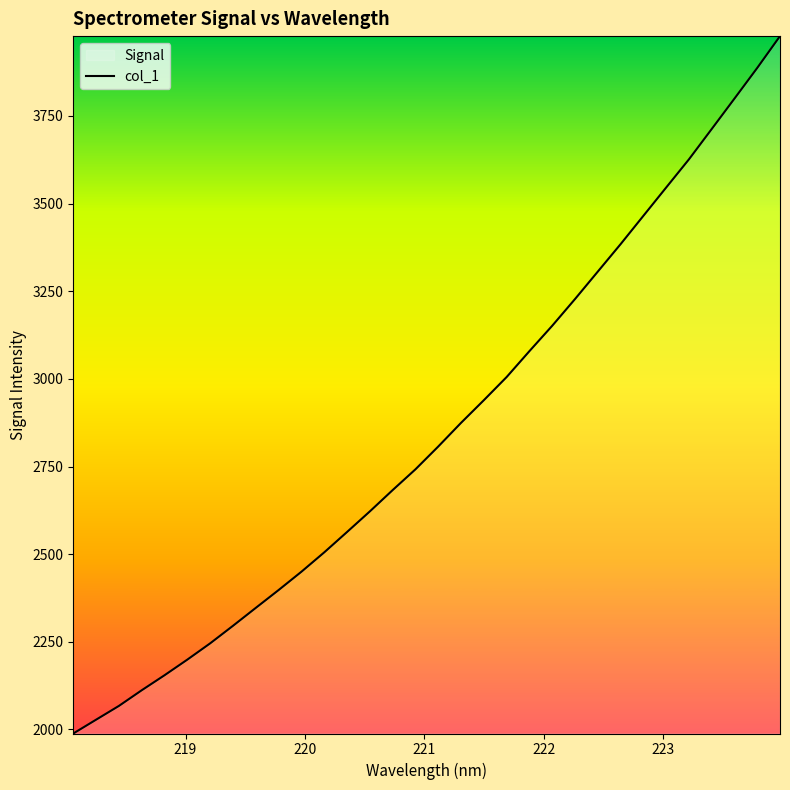

What is the difference between the maximum and minimum values?

1989.0